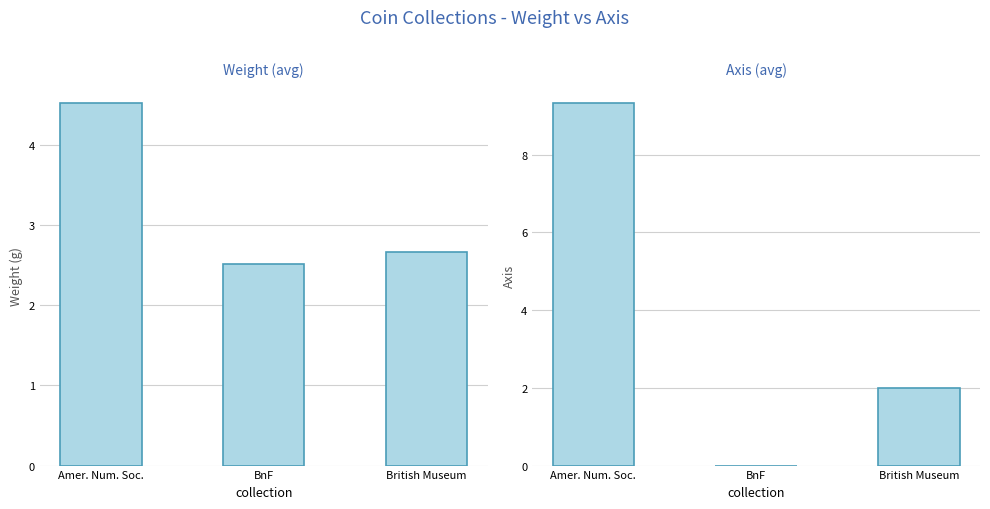

At which category is the sum across all series the highest?

Amer. Num. Soc.